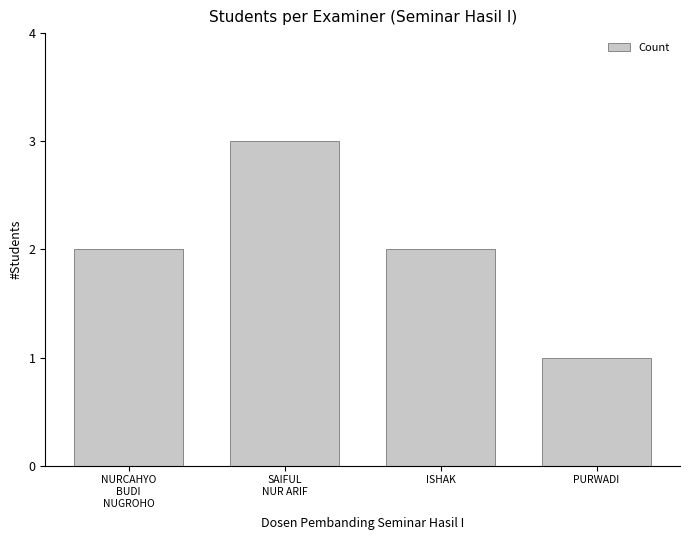

What is the sum of all values?

8